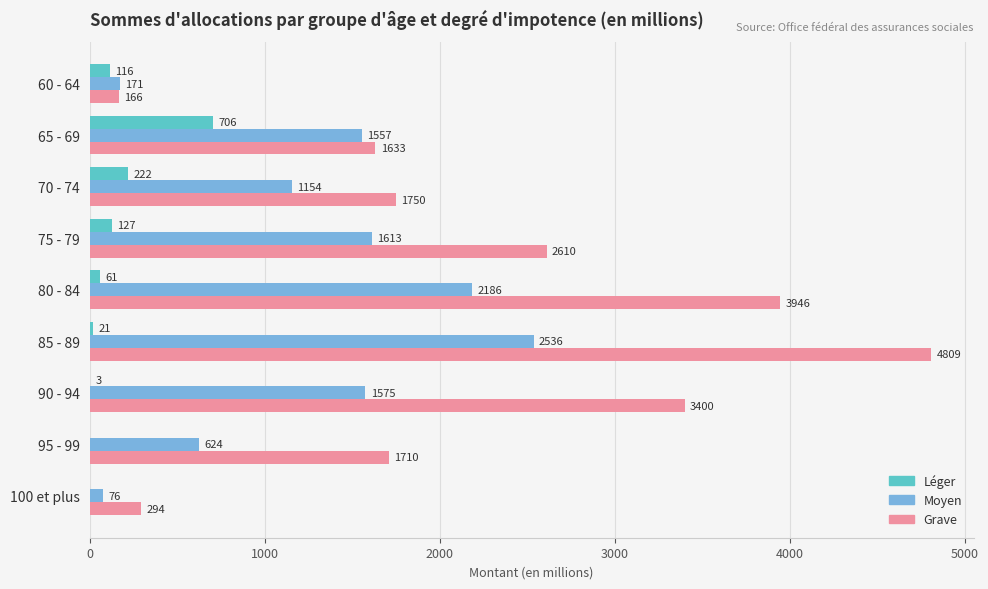

Which label corresponds to the largest value in the chart?

85 - 89